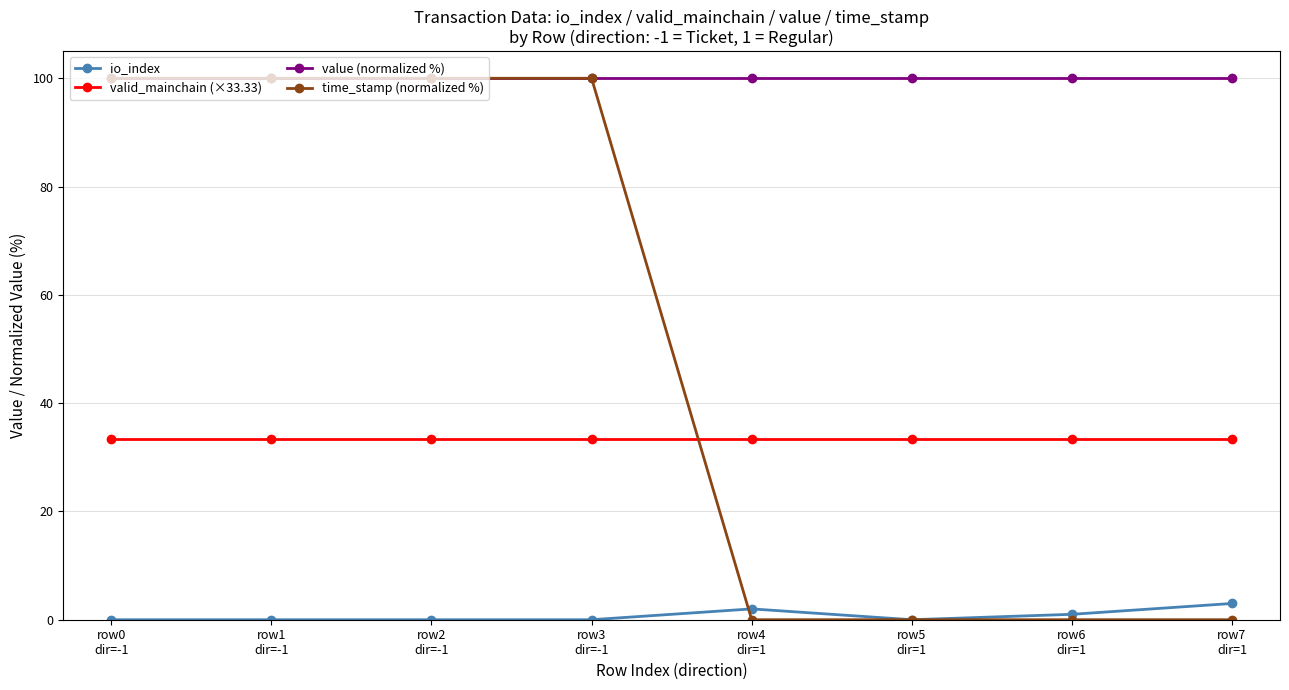

Where is io_index nearest to the value 1?

row6
dir=1